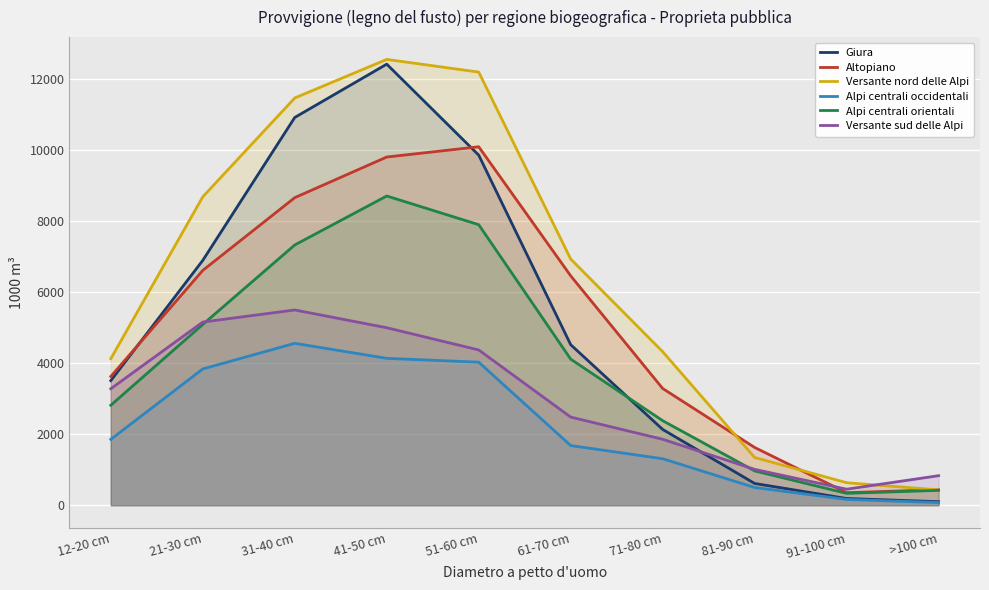

Which series has the widest spread of values?

Giura